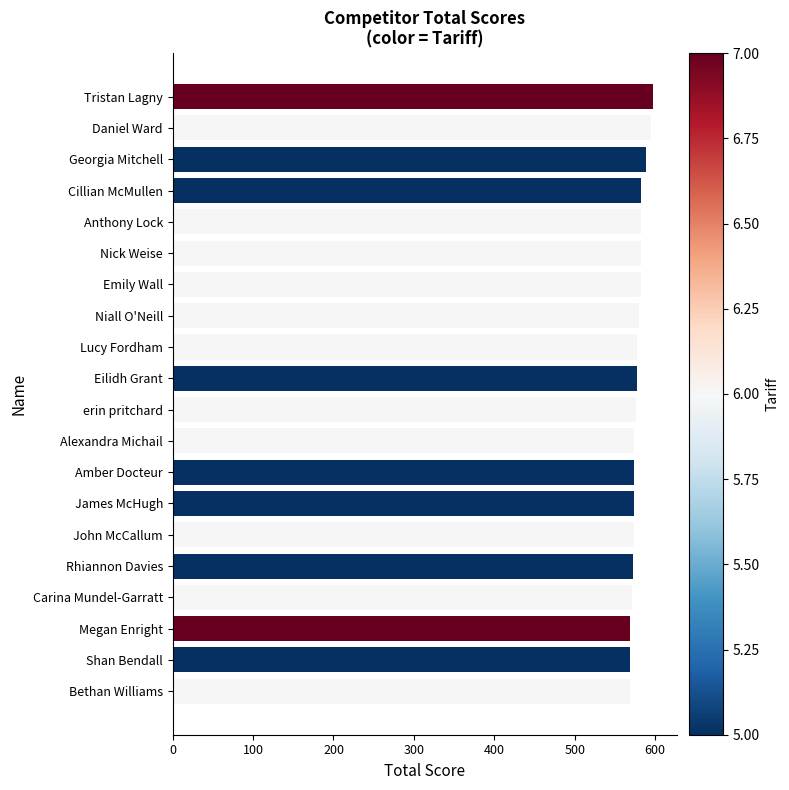

True or false: the data shows 795 at Amber Docteur.

False